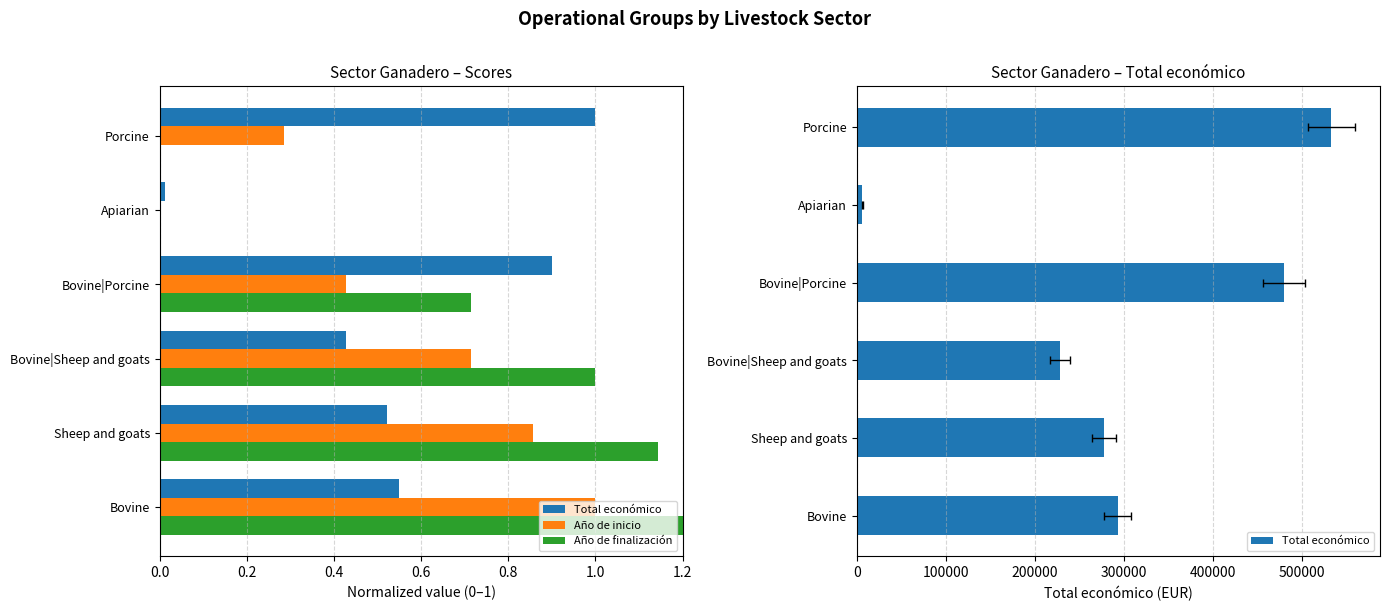

Which series changed the most between Bovine and Apiarian?

Total económico